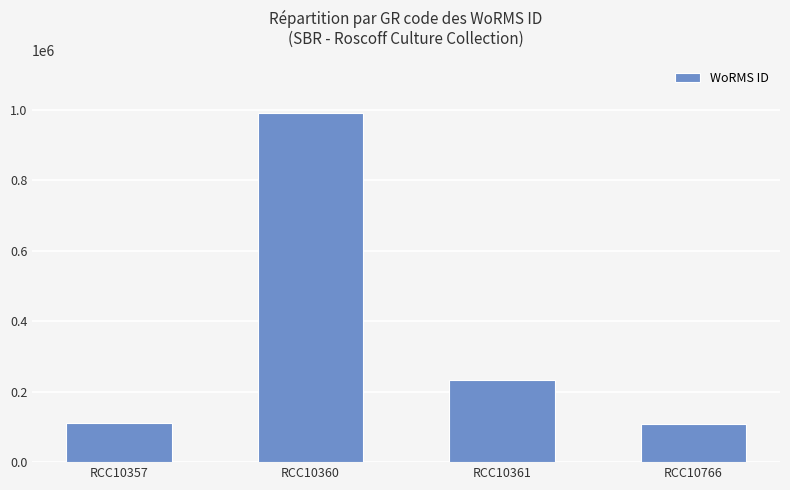

How many distinct data groups are displayed?

1